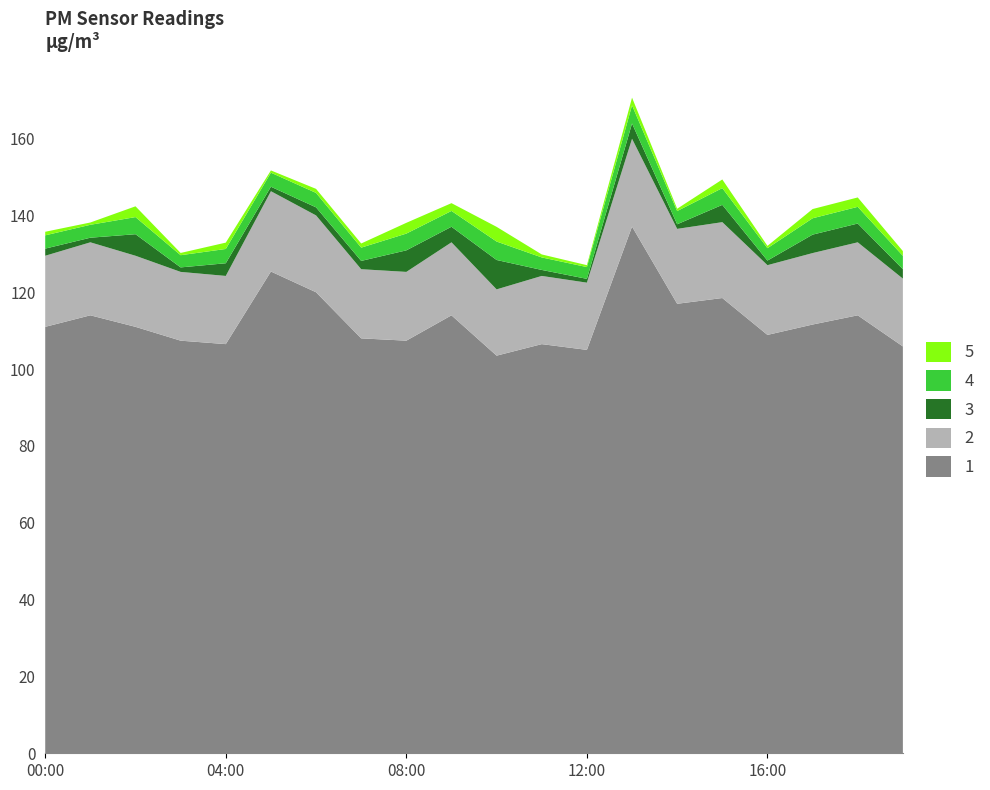

What is the lowest value of the 1 series?

103.5